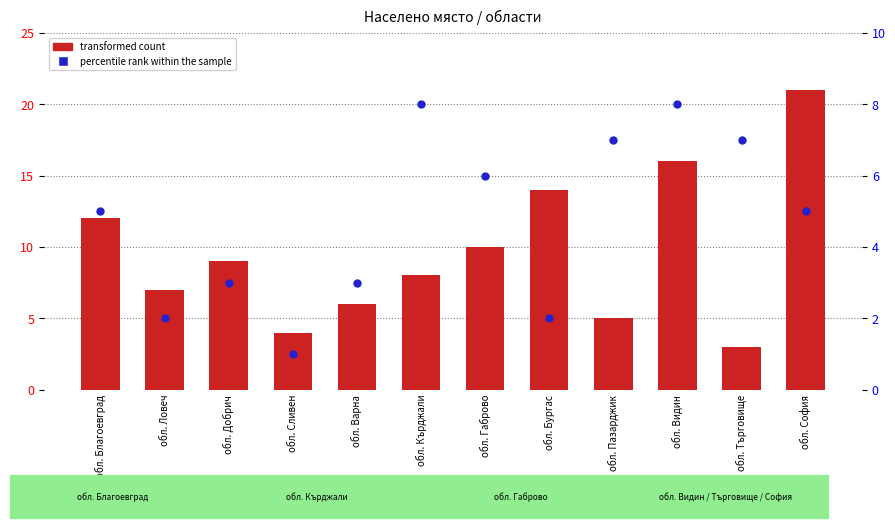

Which series has the largest total across all categories?

transformed count